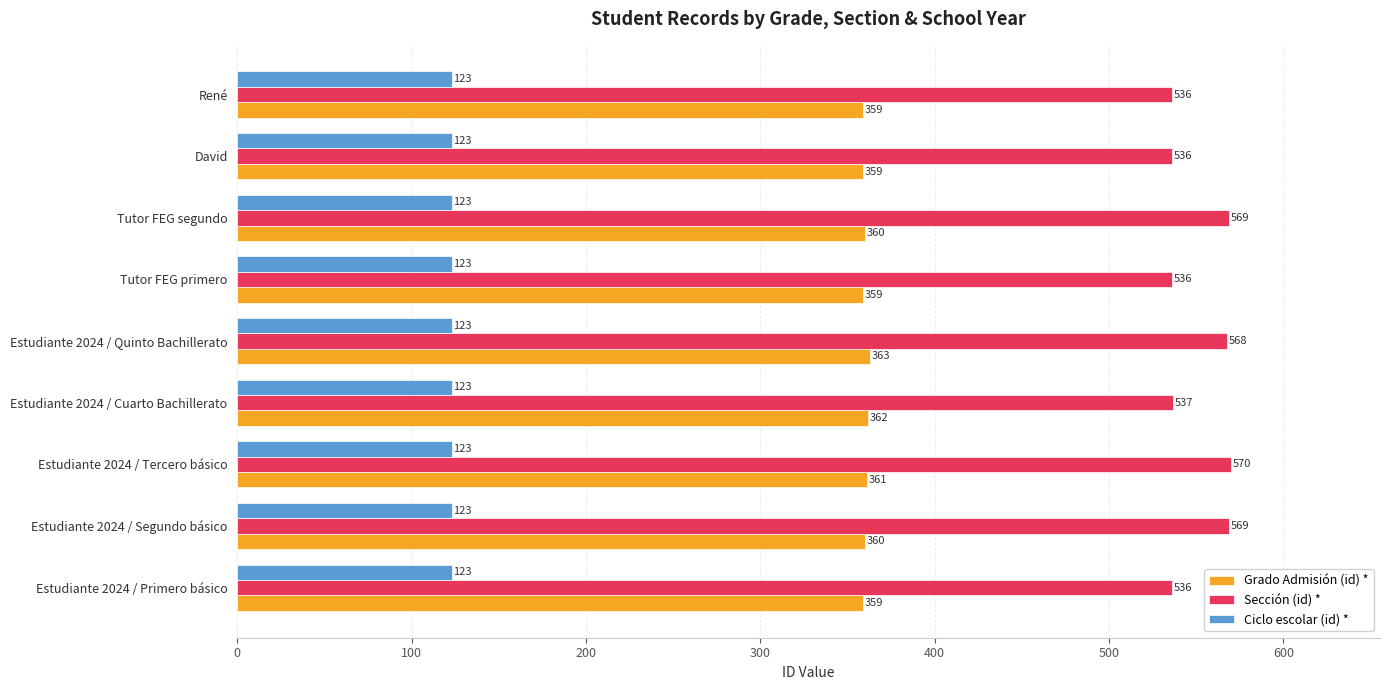

How many series are shown in this chart?

3